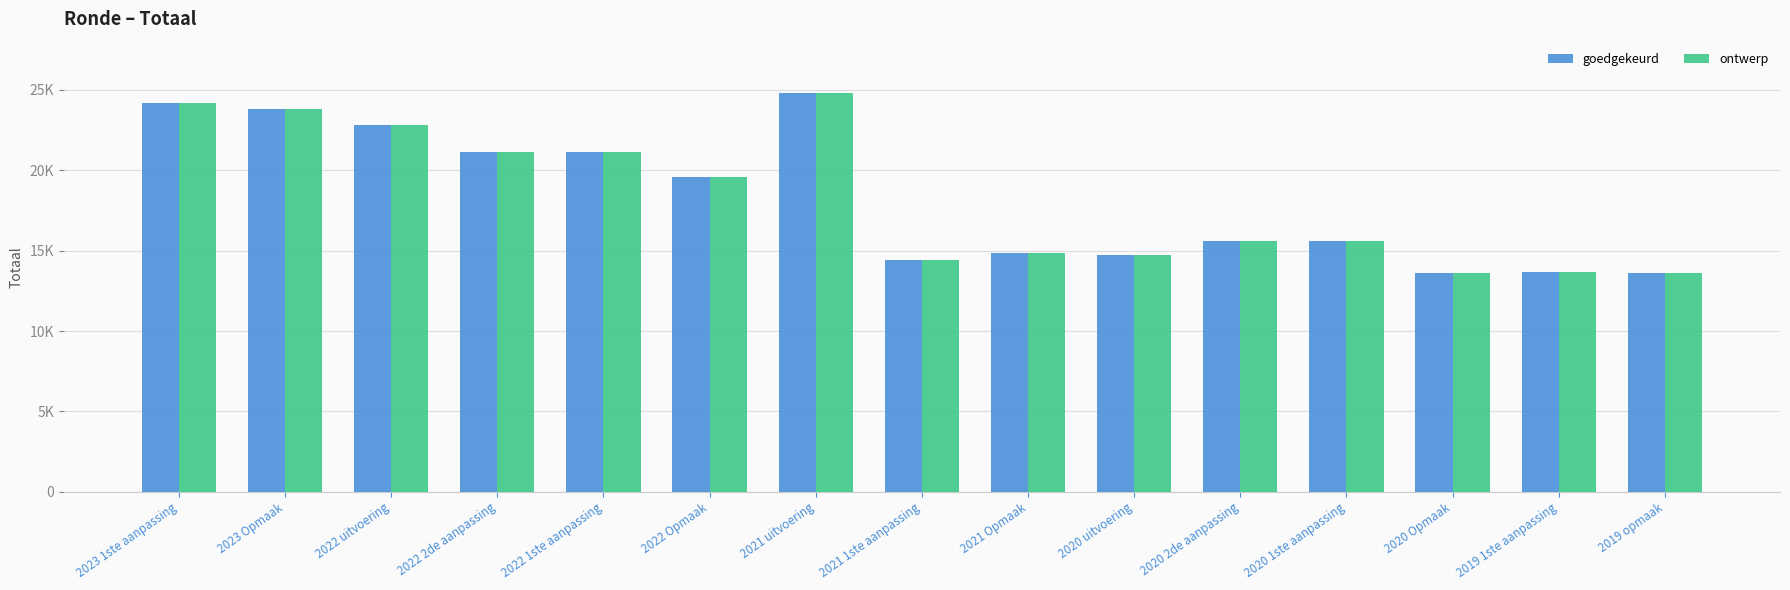

Is the value of ontwerp at 2023 Opmaak greater than the value of goedgekeurd at 2022 Opmaak?

Yes